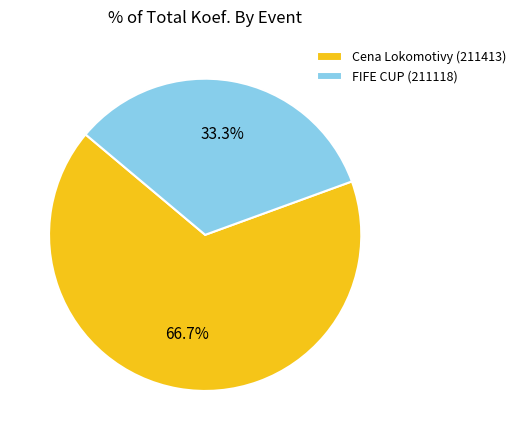

Which slice is the smallest?

FIFE CUP (211118)